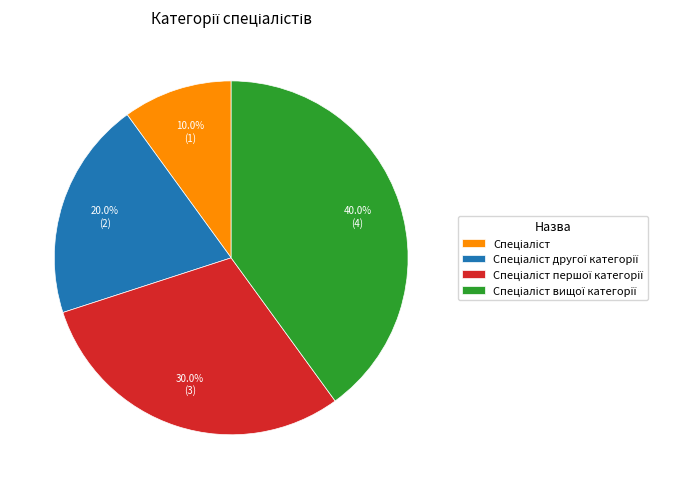

Is there any slice that represents more than half of the pie?

No